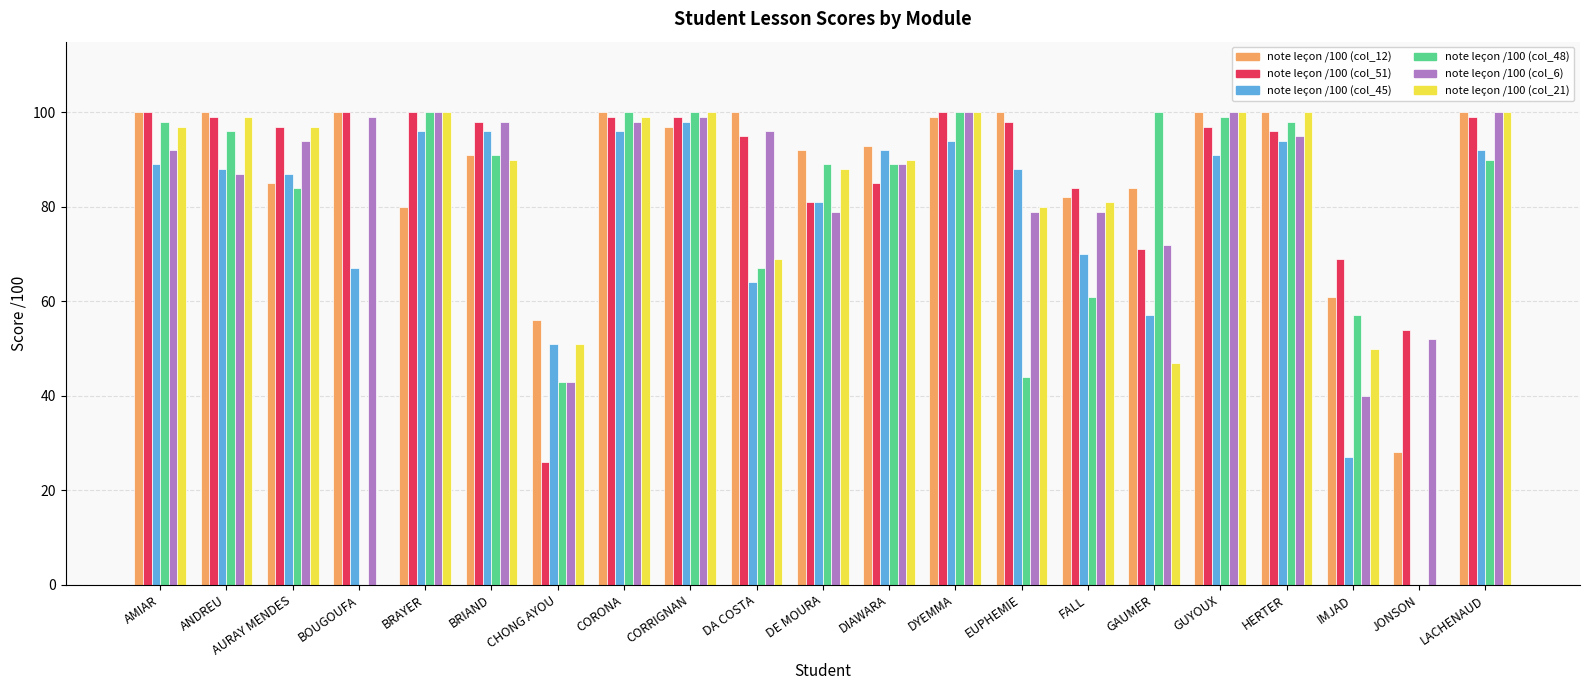

Reading right to left, extract all data points from this chart.

note leçon /100 (col_12): LACHENAUD=100	JONSON=28	IMJAD=61	HERTER=100	GUYOUX=100	GAUMER=84	FALL=82	EUPHEMIE=100	DYEMMA=99	DIAWARA=93	DE MOURA=92	DA COSTA=100	CORRIGNAN=97	CORONA=100	CHONG AYOU=56	BRIAND=91	BRAYER=80	BOUGOUFA=100	AURAY MENDES=85	ANDREU=100	AMIAR=100
note leçon /100 (col_51): LACHENAUD=99	JONSON=54	IMJAD=69	HERTER=96	GUYOUX=97	GAUMER=71	FALL=84	EUPHEMIE=98	DYEMMA=100	DIAWARA=85	DE MOURA=81	DA COSTA=95	CORRIGNAN=99	CORONA=99	CHONG AYOU=26	BRIAND=98	BRAYER=100	BOUGOUFA=100	AURAY MENDES=97	ANDREU=99	AMIAR=100
note leçon /100 (col_45): LACHENAUD=92	JONSON=0	IMJAD=27	HERTER=94	GUYOUX=91	GAUMER=57	FALL=70	EUPHEMIE=88	DYEMMA=94	DIAWARA=92	DE MOURA=81	DA COSTA=64	CORRIGNAN=98	CORONA=96	CHONG AYOU=51	BRIAND=96	BRAYER=96	BOUGOUFA=67	AURAY MENDES=87	ANDREU=88	AMIAR=89
note leçon /100 (col_48): LACHENAUD=90	JONSON=0	IMJAD=57	HERTER=98	GUYOUX=99	GAUMER=100	FALL=61	EUPHEMIE=44	DYEMMA=100	DIAWARA=89	DE MOURA=89	DA COSTA=67	CORRIGNAN=100	CORONA=100	CHONG AYOU=43	BRIAND=91	BRAYER=100	BOUGOUFA=0	AURAY MENDES=84	ANDREU=96	AMIAR=98
note leçon /100 (col_6): LACHENAUD=100	JONSON=52	IMJAD=40	HERTER=95	GUYOUX=100	GAUMER=72	FALL=79	EUPHEMIE=79	DYEMMA=100	DIAWARA=89	DE MOURA=79	DA COSTA=96	CORRIGNAN=99	CORONA=98	CHONG AYOU=43	BRIAND=98	BRAYER=100	BOUGOUFA=99	AURAY MENDES=94	ANDREU=87	AMIAR=92
note leçon /100 (col_21): LACHENAUD=100	JONSON=0	IMJAD=50	HERTER=100	GUYOUX=100	GAUMER=47	FALL=81	EUPHEMIE=80	DYEMMA=100	DIAWARA=90	DE MOURA=88	DA COSTA=69	CORRIGNAN=100	CORONA=99	CHONG AYOU=51	BRIAND=90	BRAYER=100	BOUGOUFA=0	AURAY MENDES=97	ANDREU=99	AMIAR=97